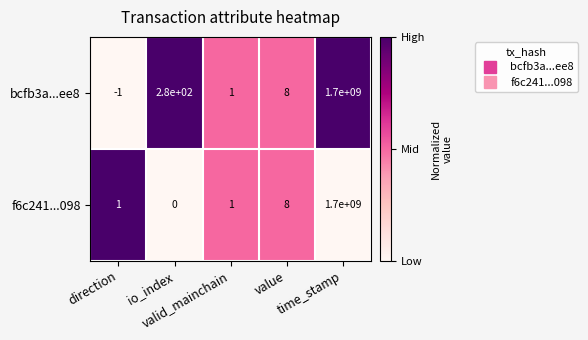

Which series has the largest range (max minus min)?

bcfb3a...ee8